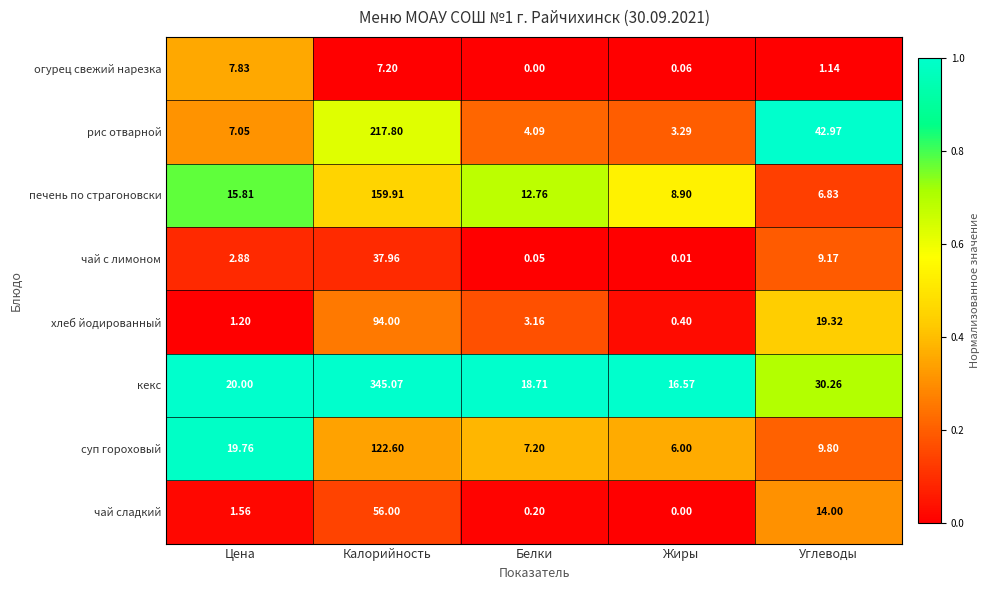

Which series has the widest spread of values?

кекс